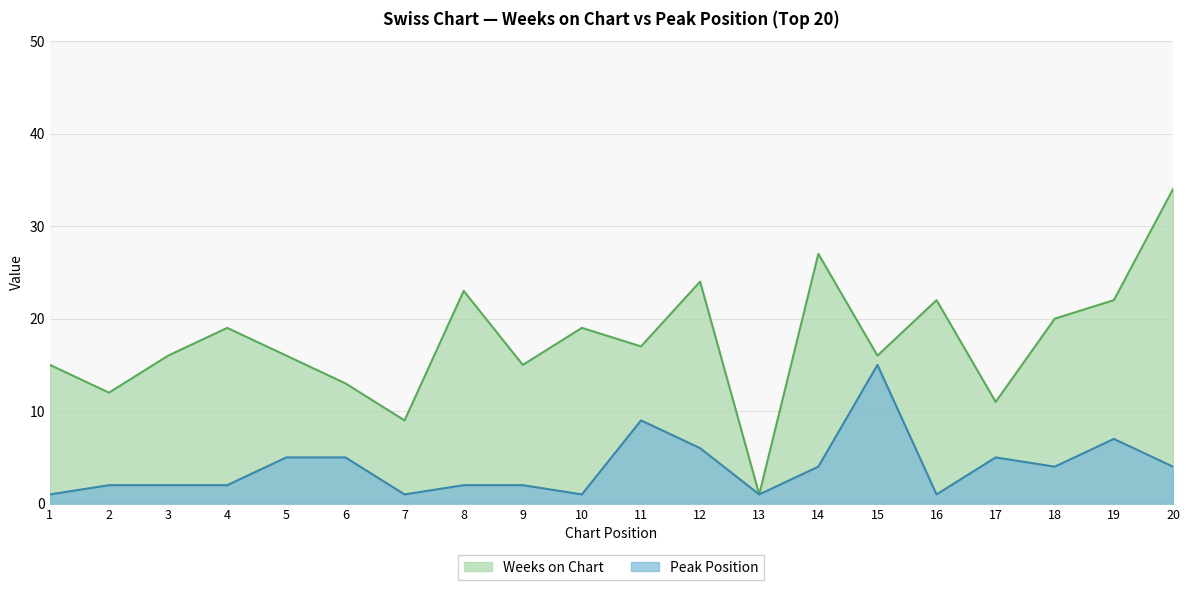

What is the maximum value shown in the chart?

34